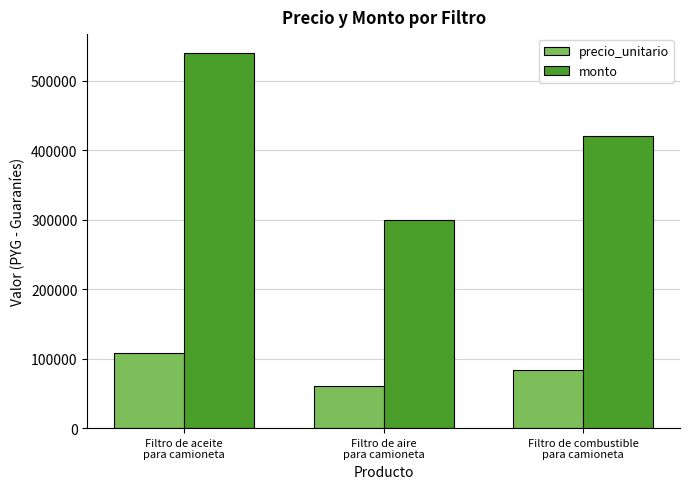

What is the maximum value for monto?

540000